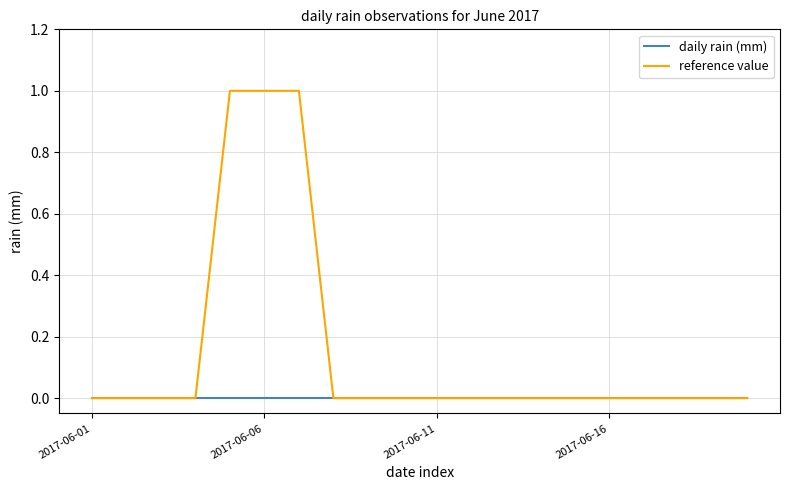

Which series has the largest total across all categories?

reference value